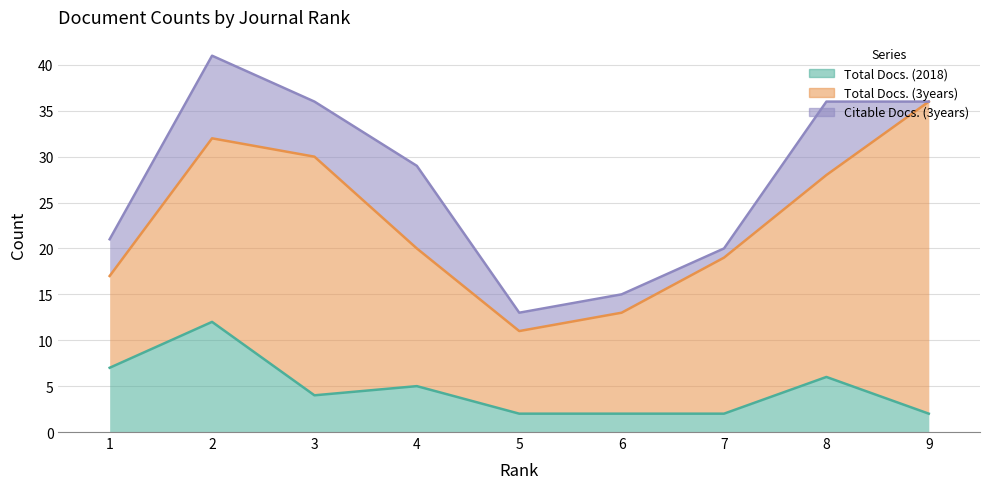

What is the approximate value of Total Docs. (3years) at 5, to the nearest 5?

10